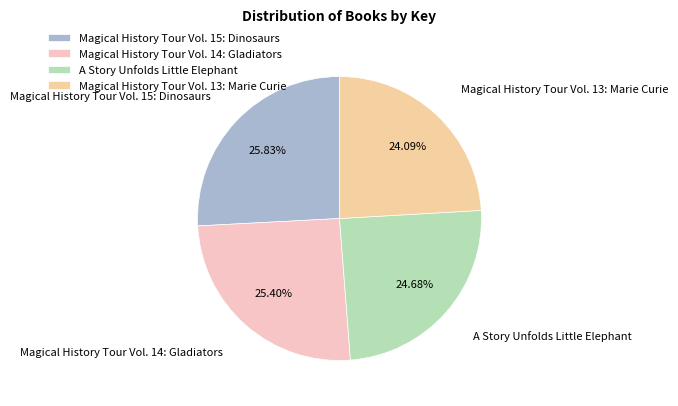

True or false: Magical History Tour Vol. 14: Gladiators accounts for 20% of the total.

False